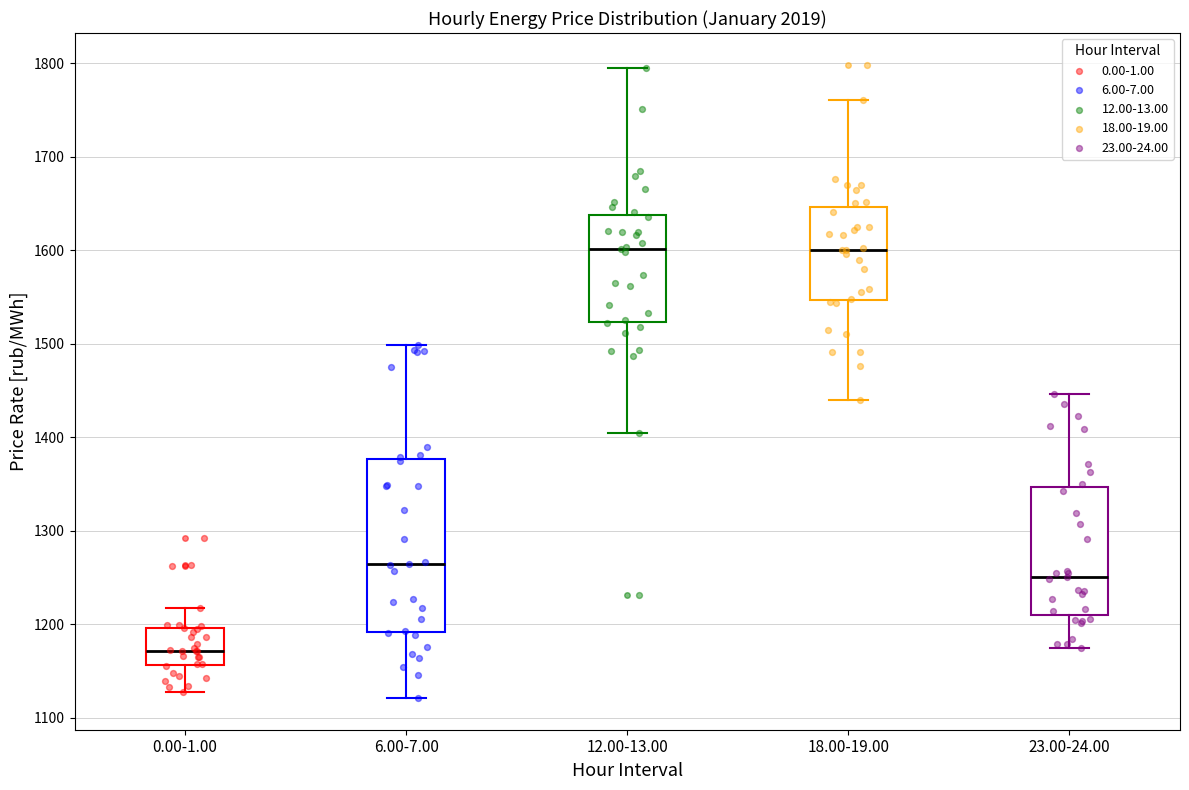

Comparing the boxes themselves (not the whiskers), which one is the tallest?

6.00-7.00